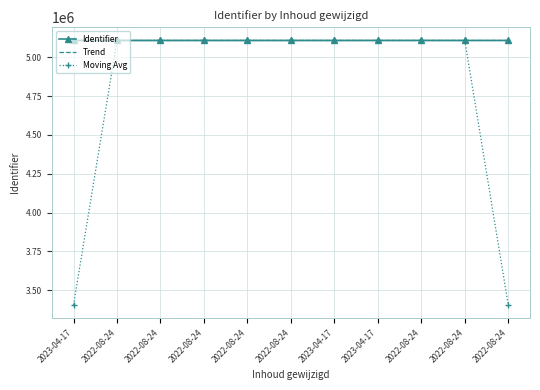

What is the value of the Identifier point at the 11th from the left?

5108271.0